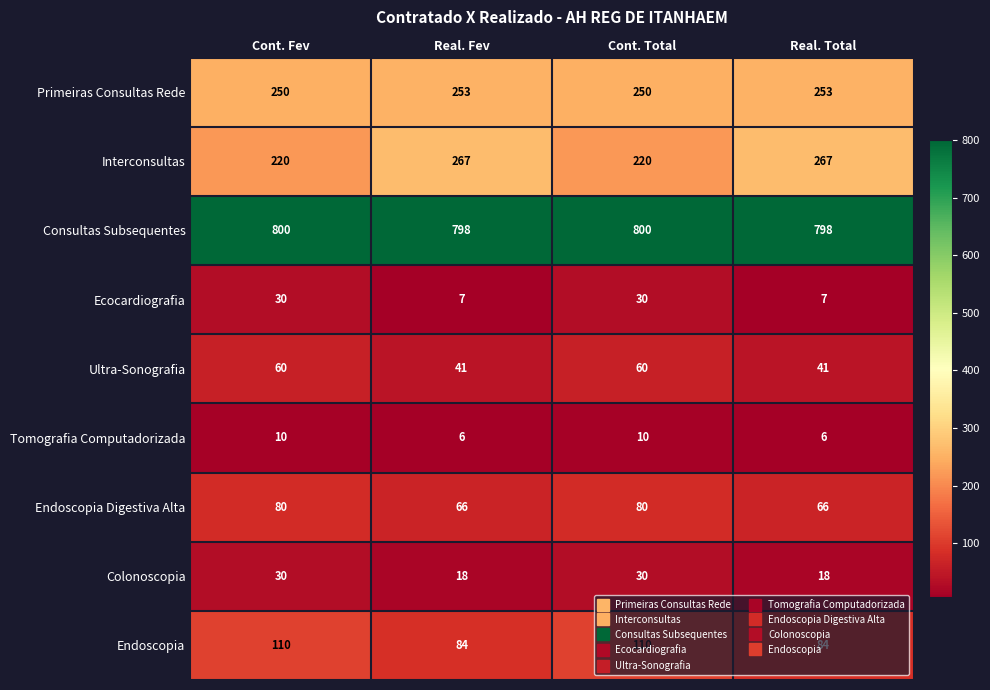

What is the sum of the Tomografia Computadorizada values at Real. Total and Real. Fev?

12